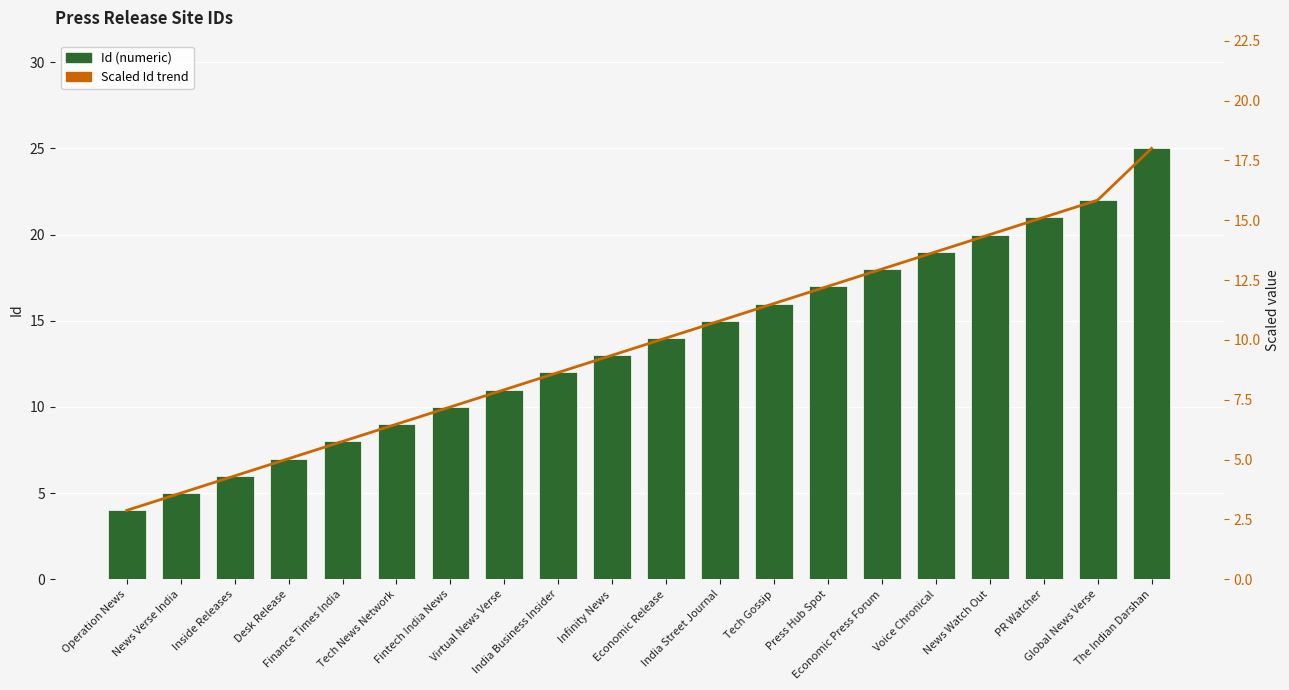

What is the sum of all Id (numeric) values?

272.0